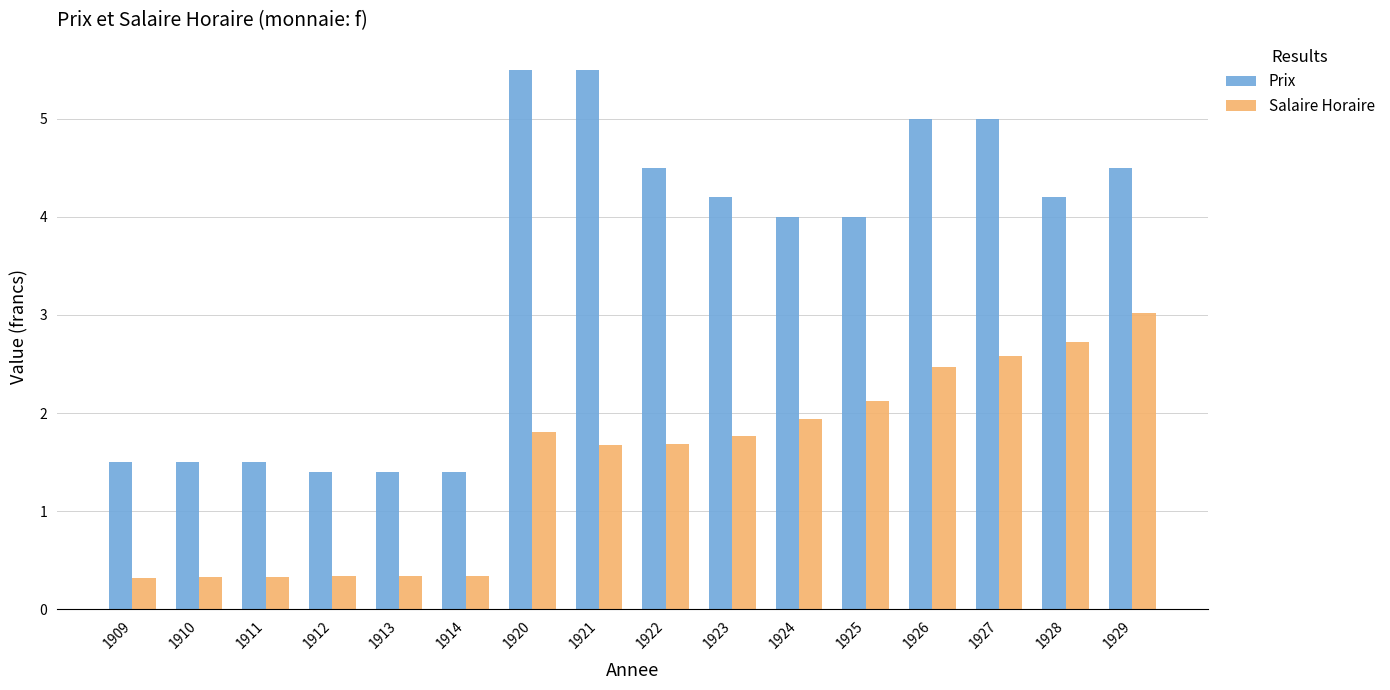

What is the total value across all series at 1928?

6.9